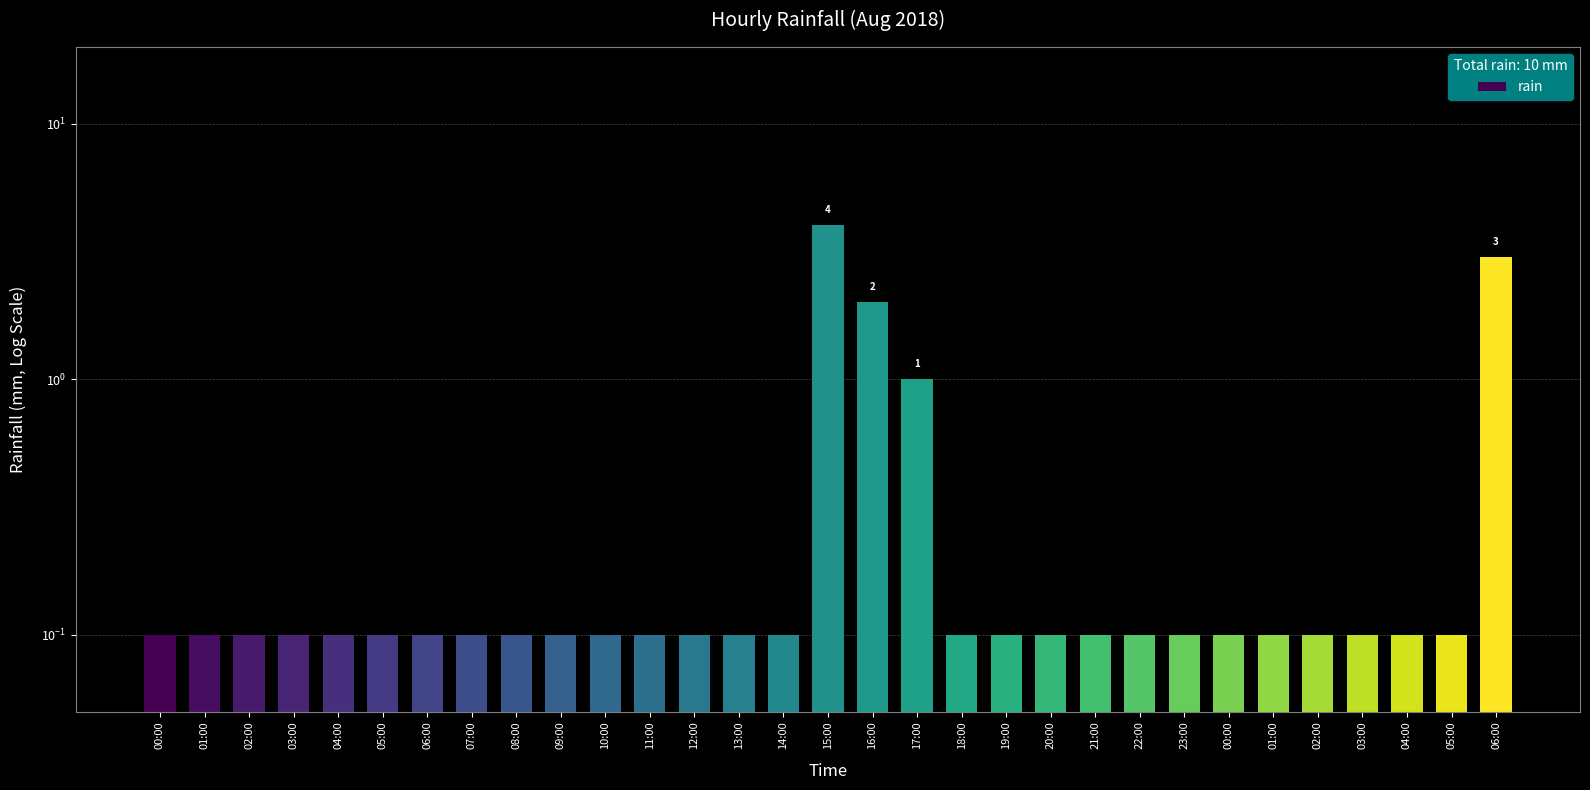

Between 01:00 and 20:00, which is larger?

01:00